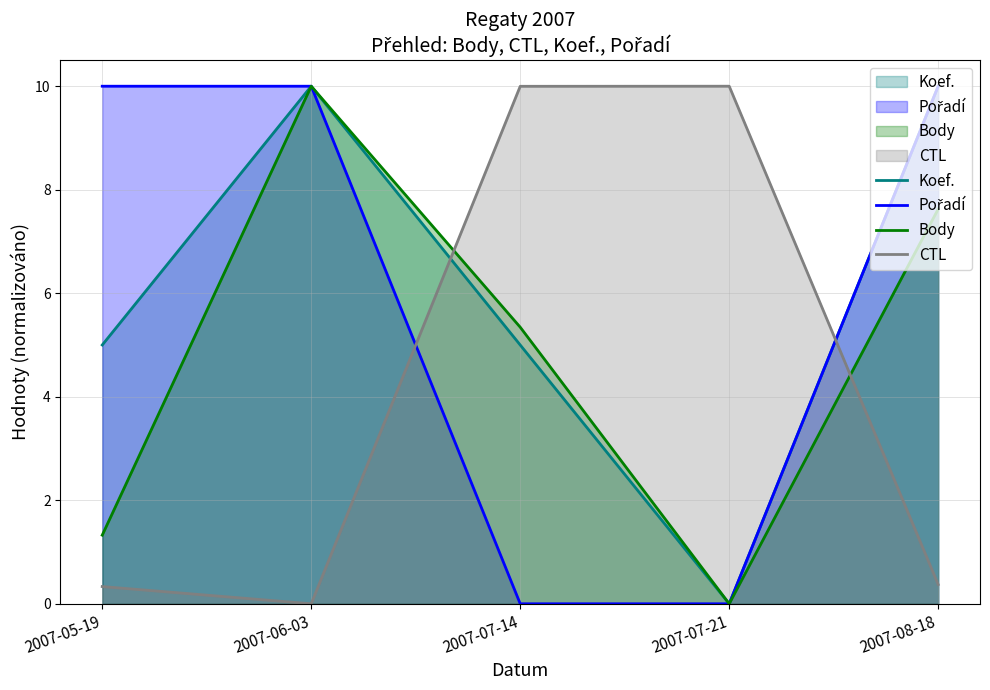

How many positive values does the Pořadí series have?

3